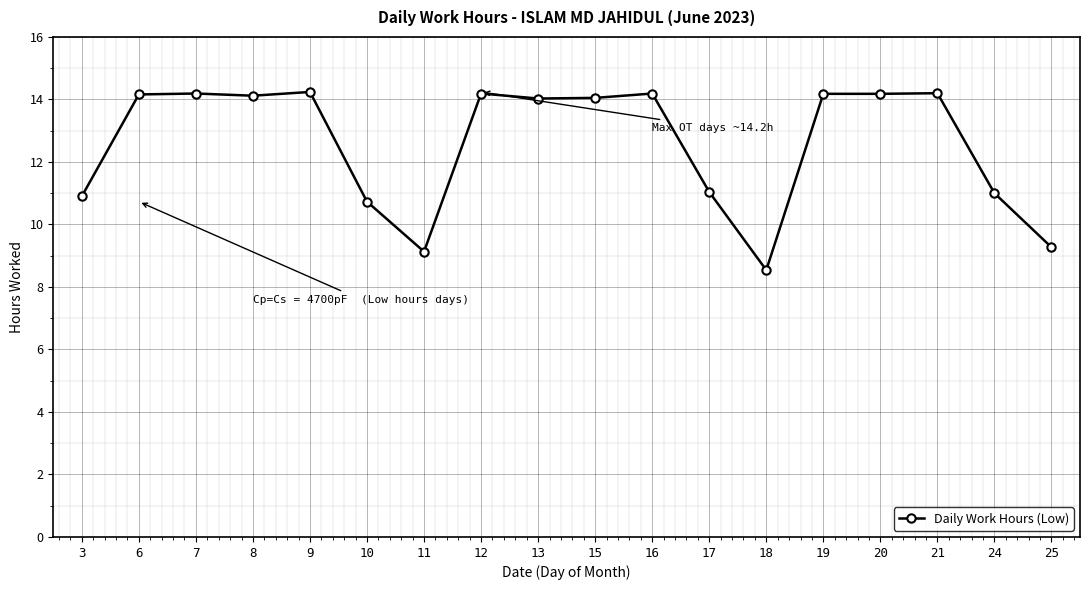

Is it true that the value at 9 is 8.8?

False